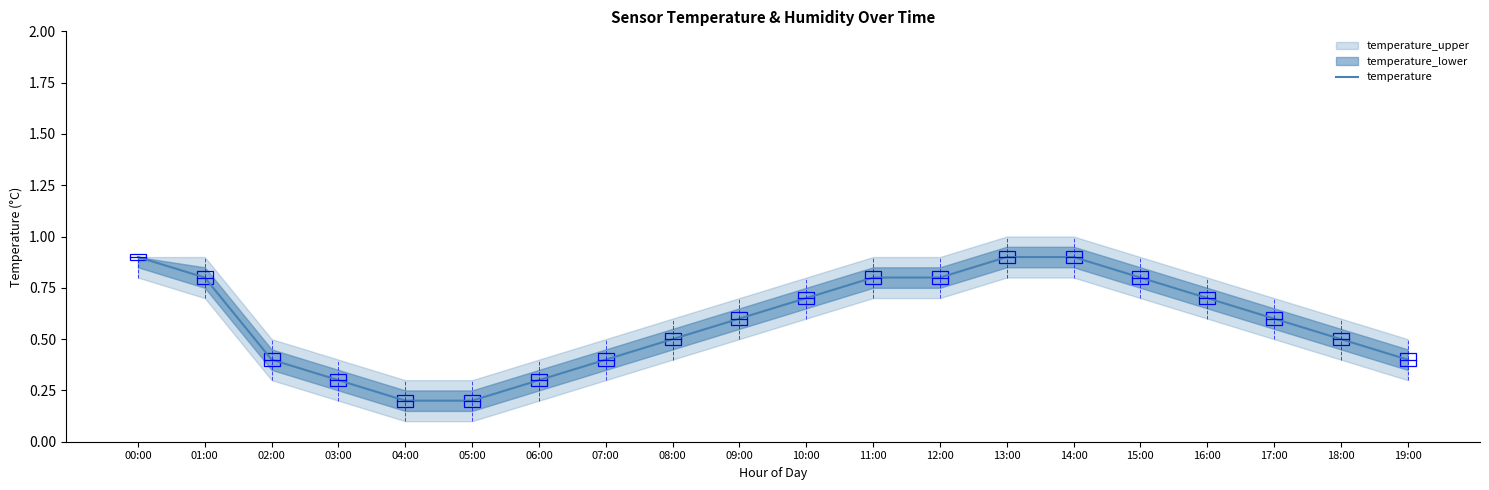

Between 15:00 and 07:00, which is larger?

15:00